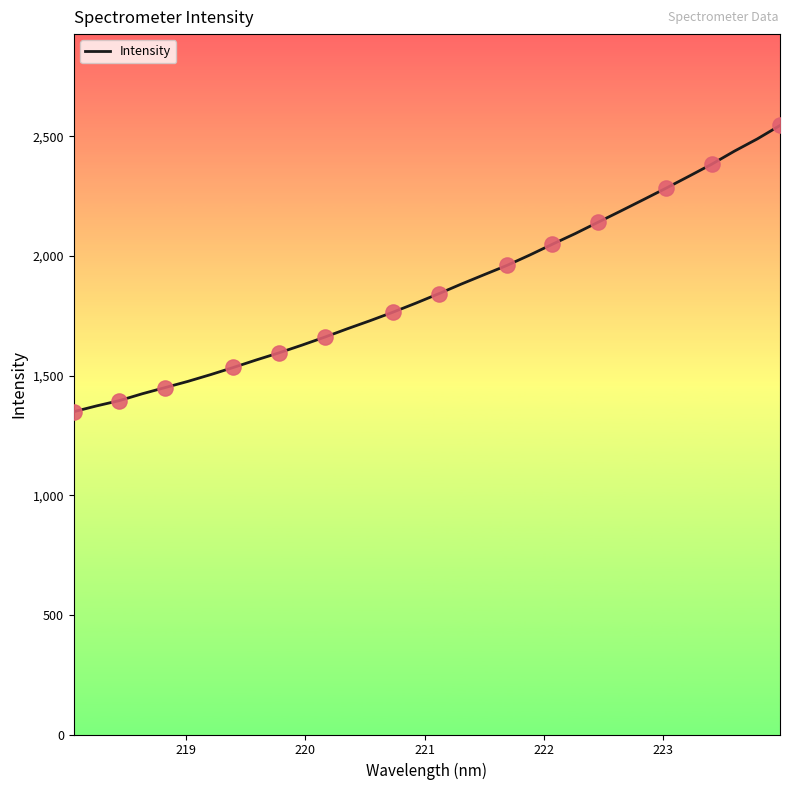

What is the minimum value shown in the chart?

1348.9